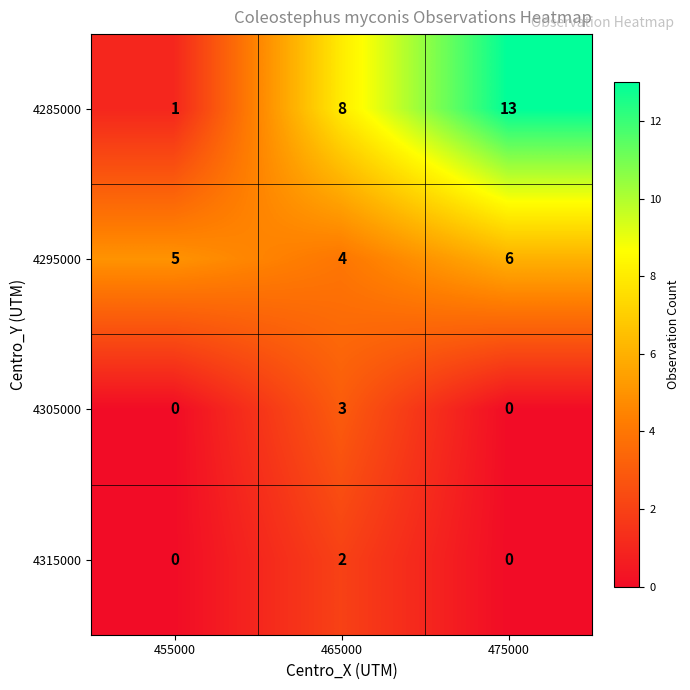

Reading right to left, transcribe all the data shown in this chart.

4285000: 475000=13	465000=8	455000=1
4295000: 475000=6	465000=4	455000=5
4305000: 475000=0	465000=3	455000=0
4315000: 475000=0	465000=2	455000=0